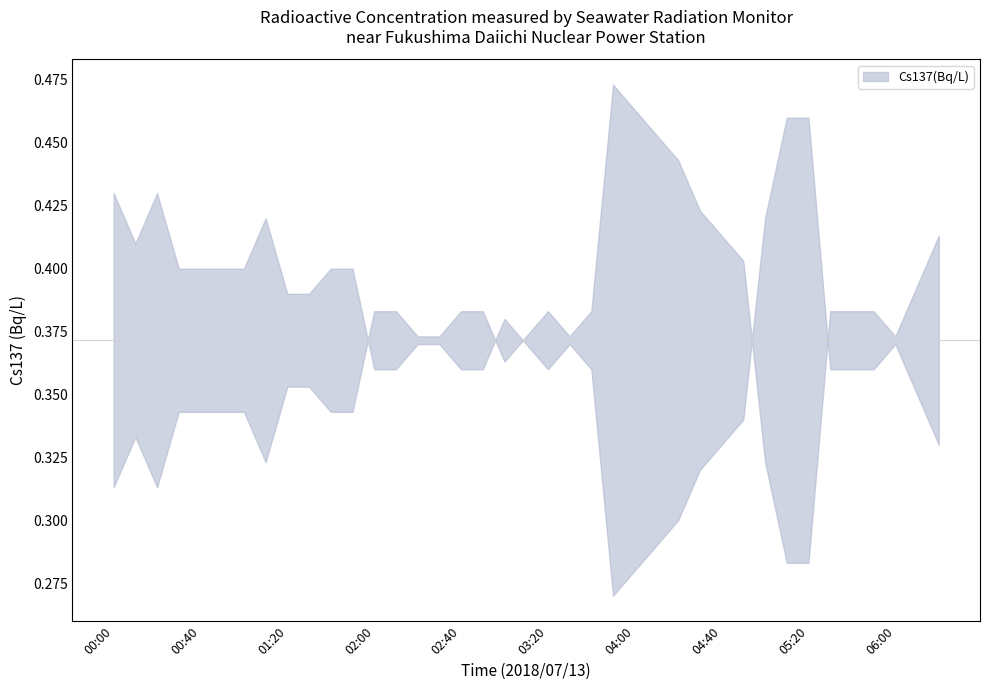

The chart shows a value of 0.2 at 03:10. True or false?

False